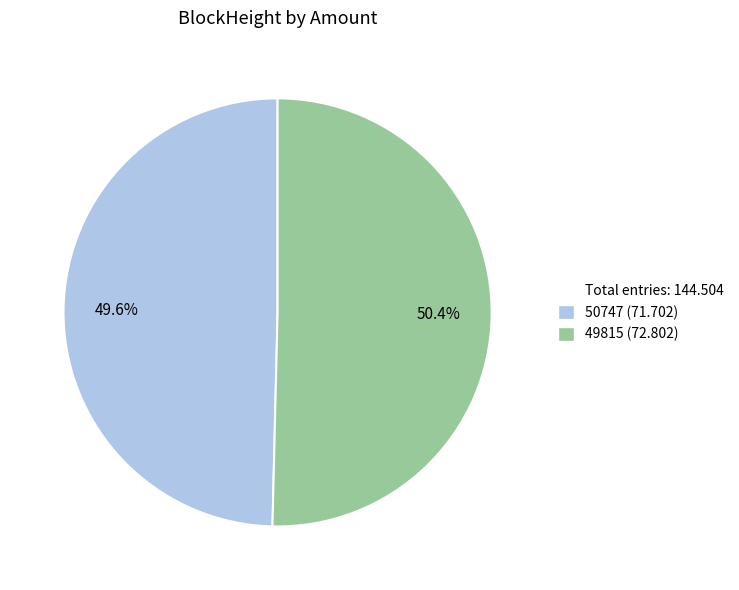

Does any single category account for the majority?

Yes